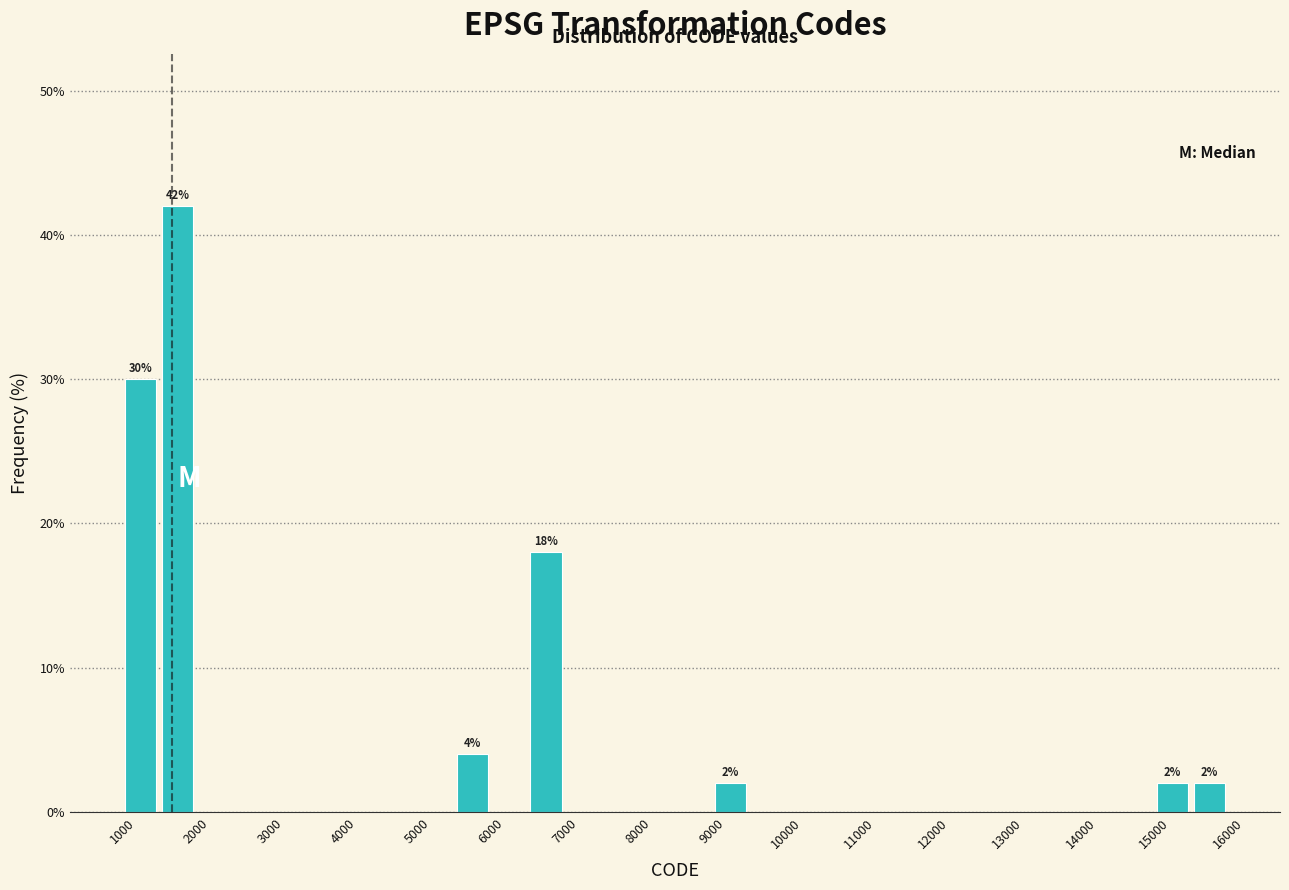

Which range on the x-axis has the tallest bar?

1500 to 2000